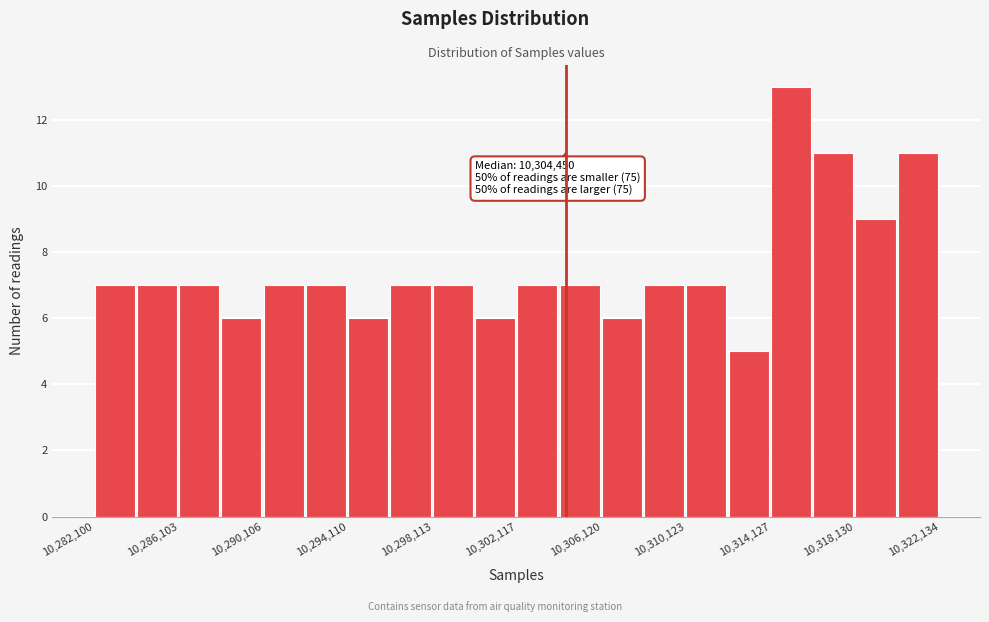

Which range on the x-axis has the tallest bar?

10314000 to 10316000